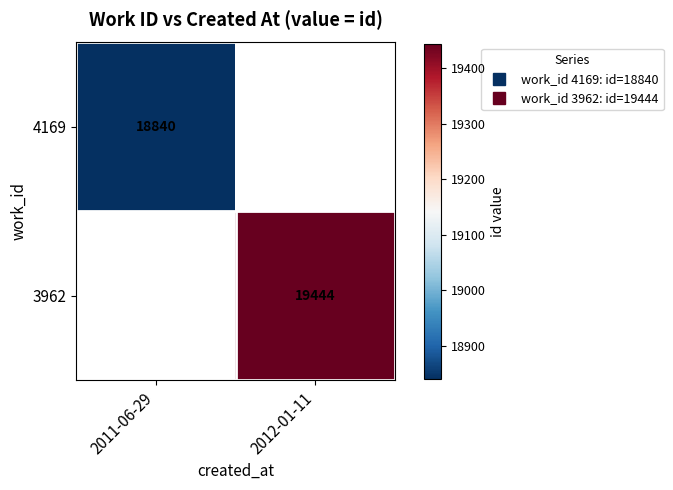

True or false: 4169 has a value of 18840.0 at 2011-06-29.

True